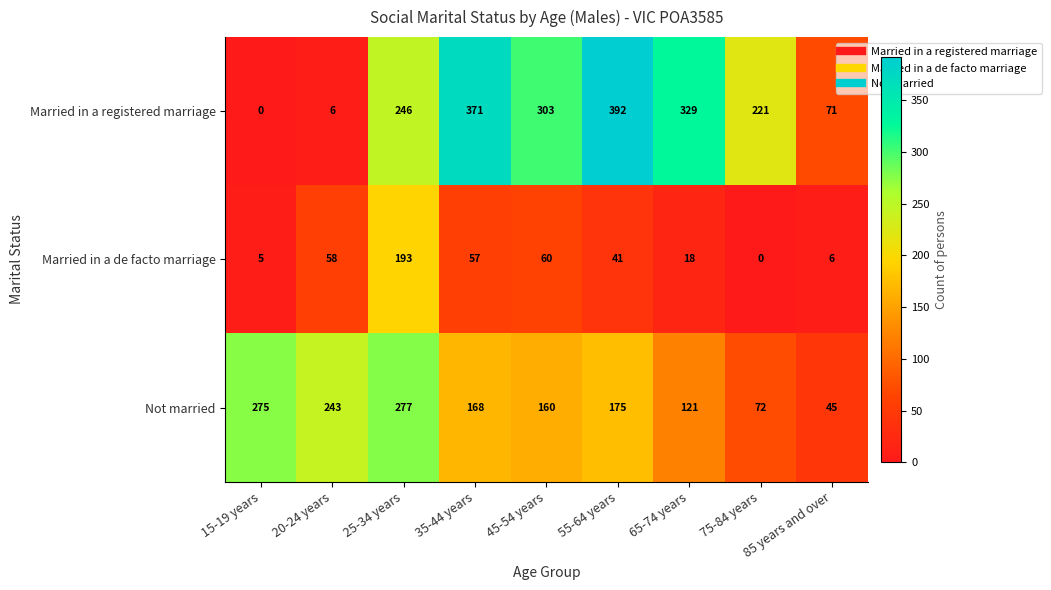

At how many categories does at least one series exceed 76?

8